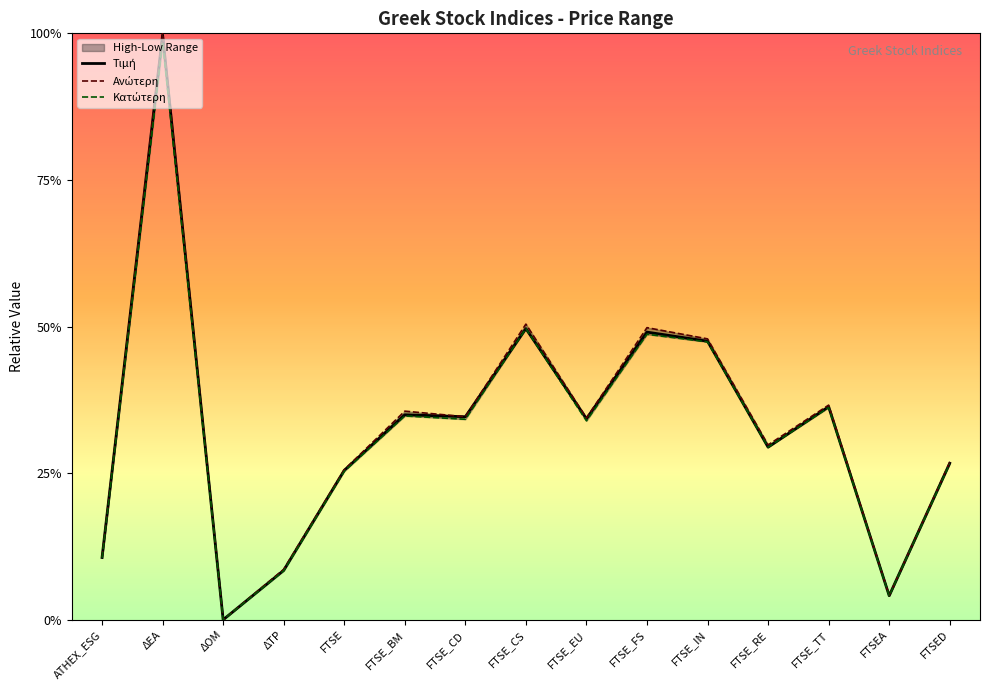

What is the label of the 15th point from the left?

FTSED